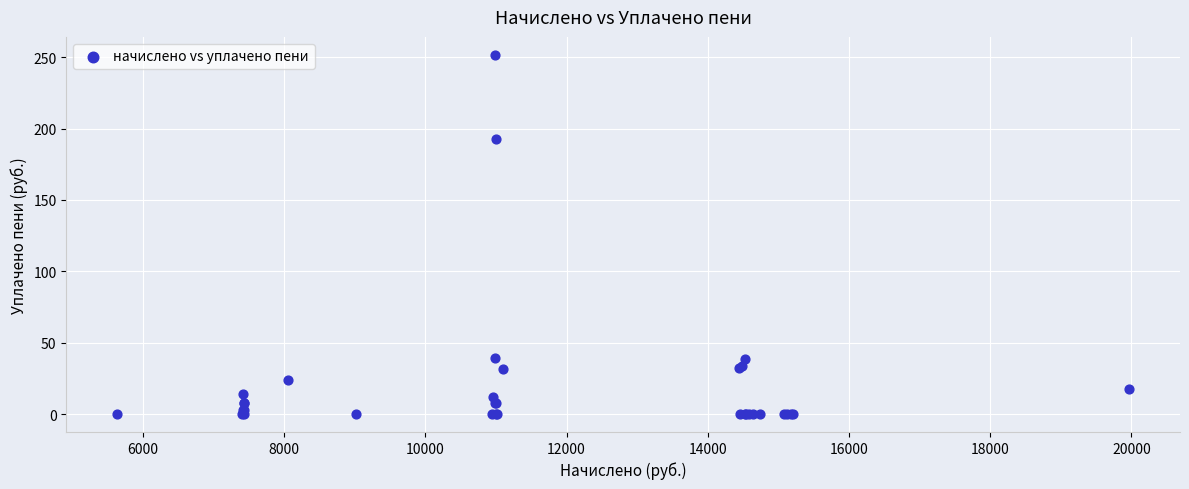

What Y value in the scatter plot is closest to 125?

192.7